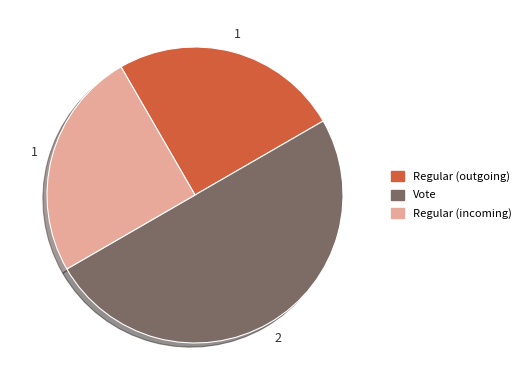

How many slices are in this pie chart?

3